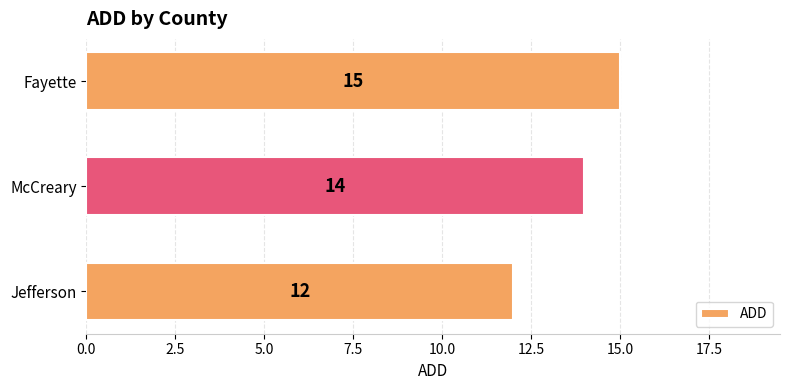

Read the value at McCreary.

14